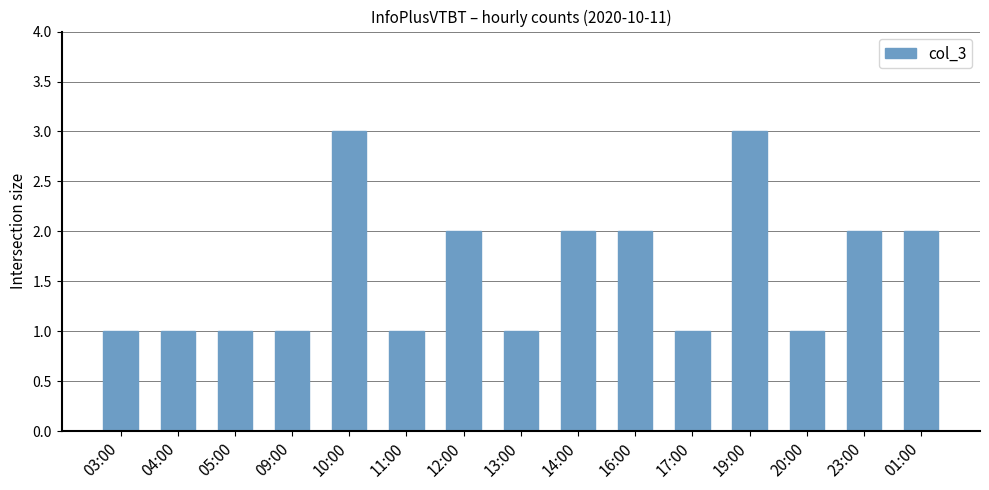

What is the difference between the second highest and minimum values?

2